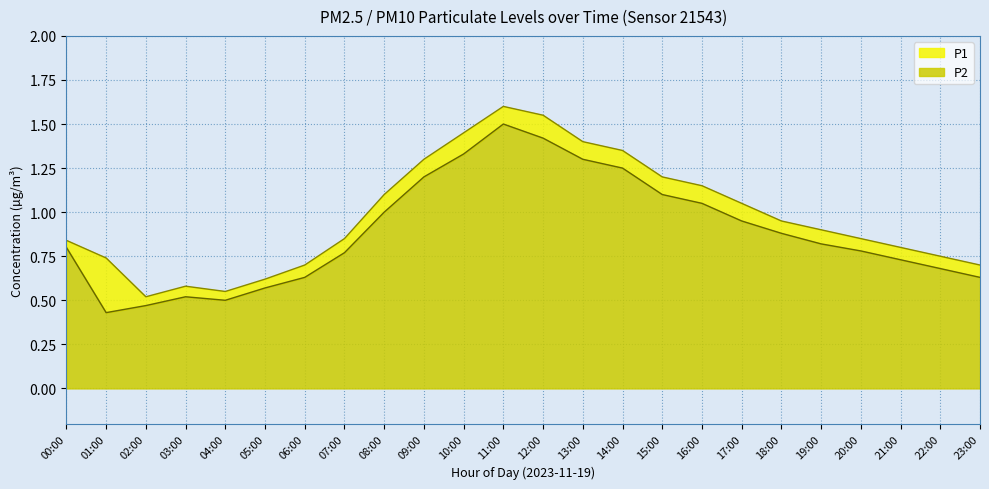

What is the sum of the values at 09:00 and 05:00?

1.8